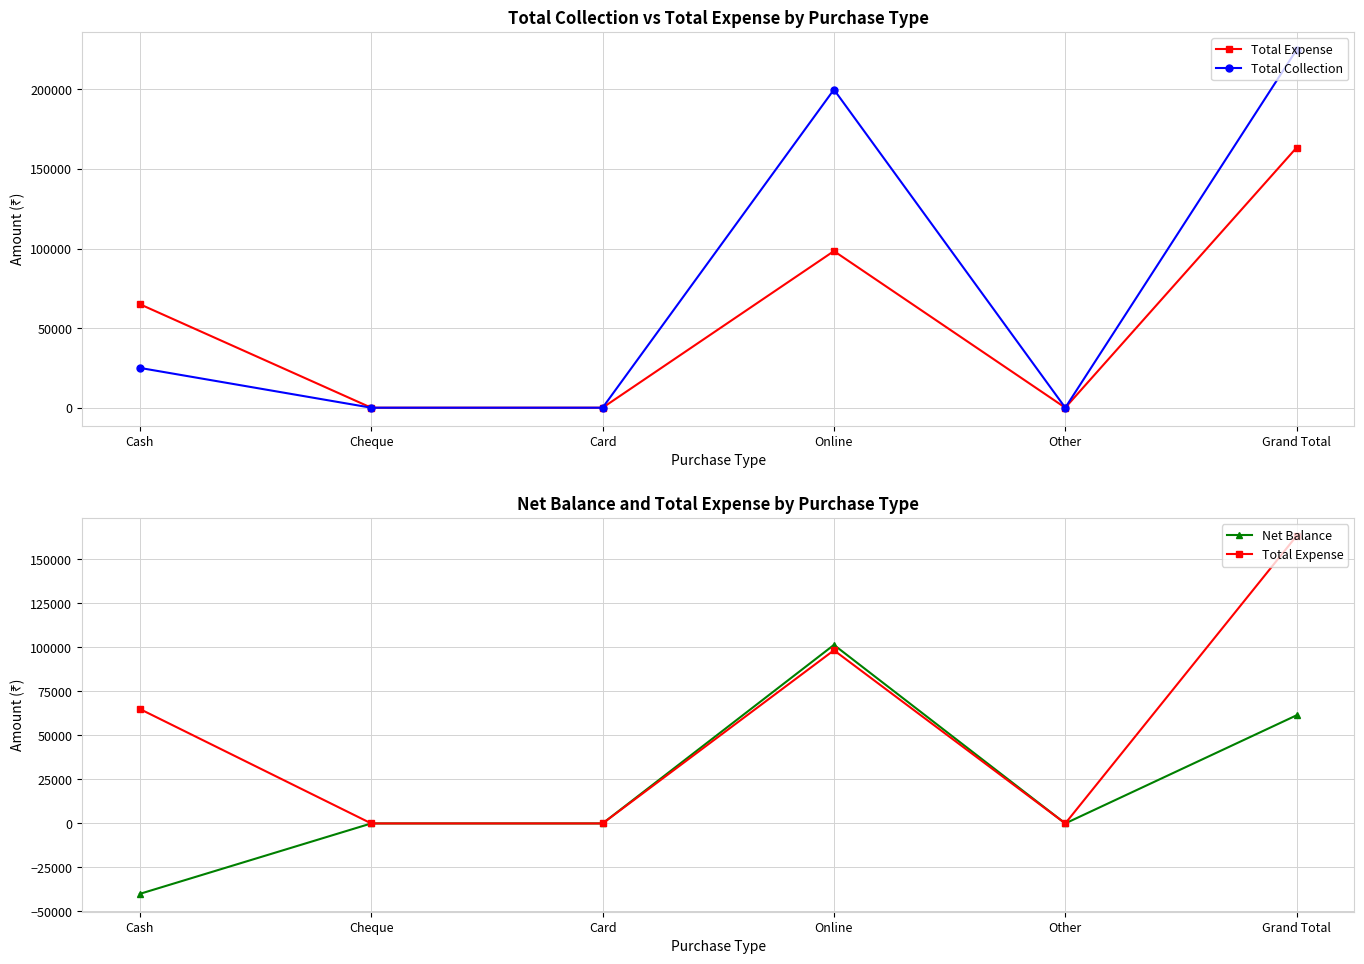

What is the label of the 5th point from the left?

Other